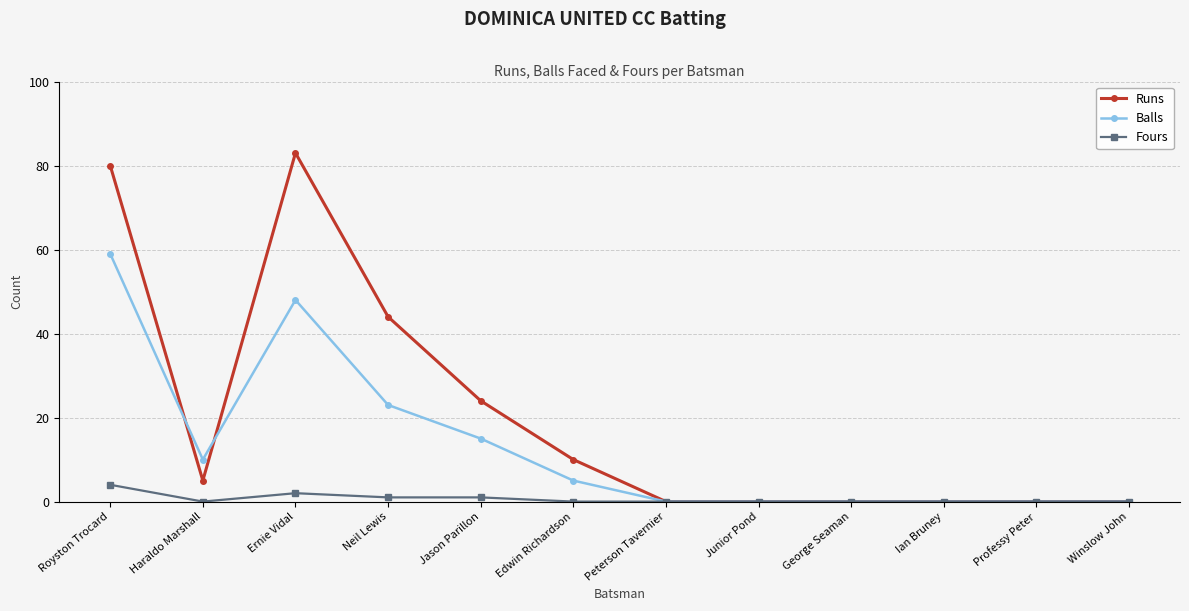

Is this an area chart (filled region under the line)?

No